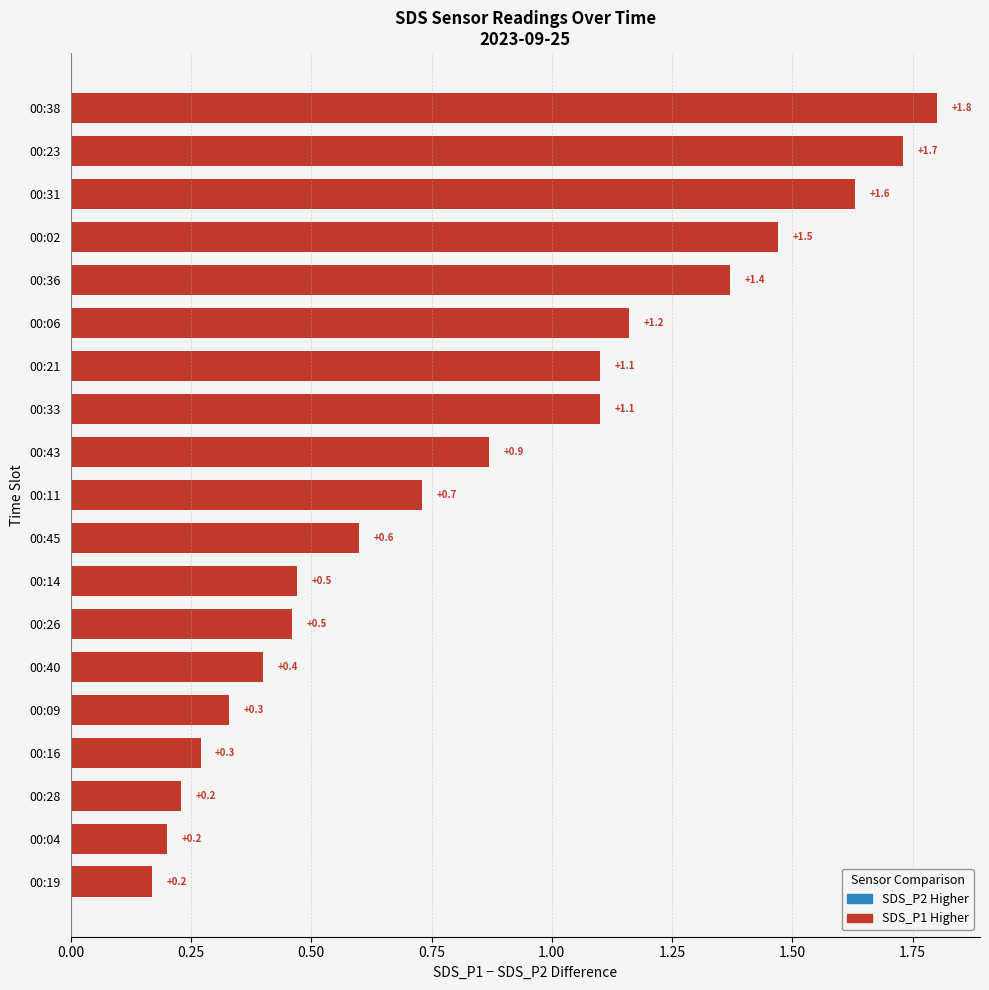

The chart shows a value of 1.7 at 00:06. True or false?

False